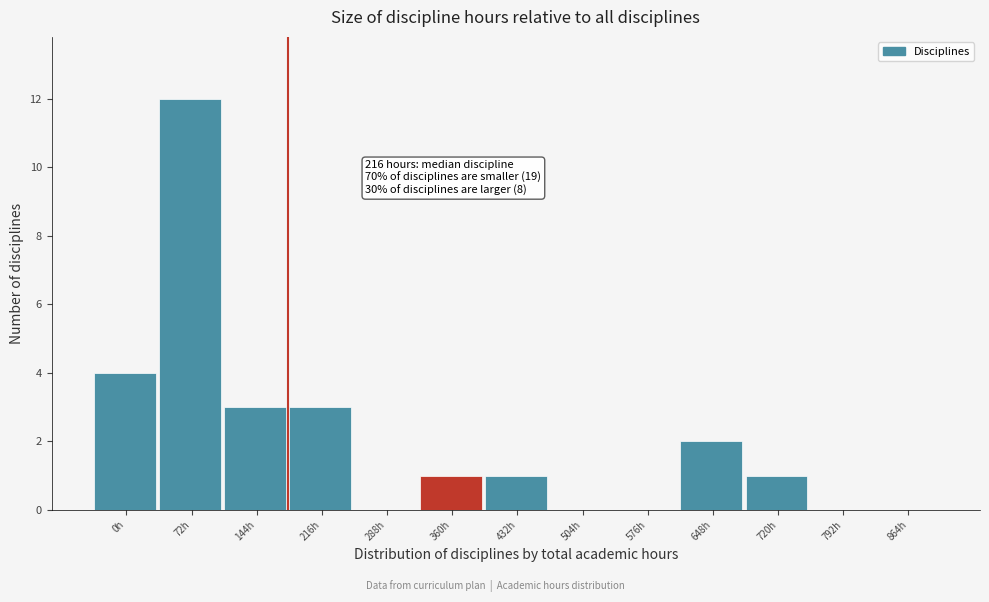

Reading left to right, transcribe all the data shown in this chart.

0h=4	72h=12	144h=3	216h=3	288h=0	360h=1	432h=1	504h=0	576h=0	648h=2	720h=1	792h=0	864h=0